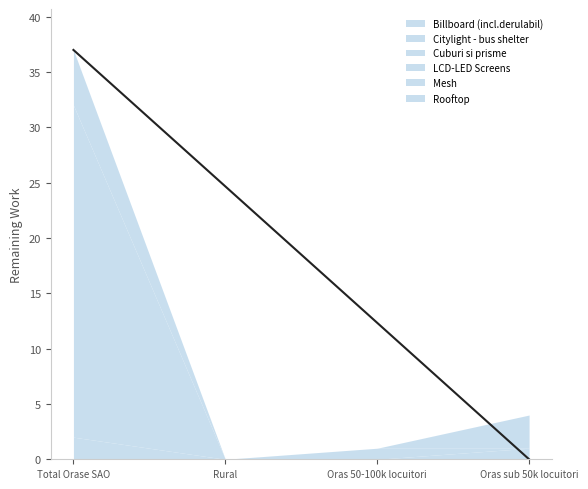

At which label does Rooftop reach its minimum?

Rural